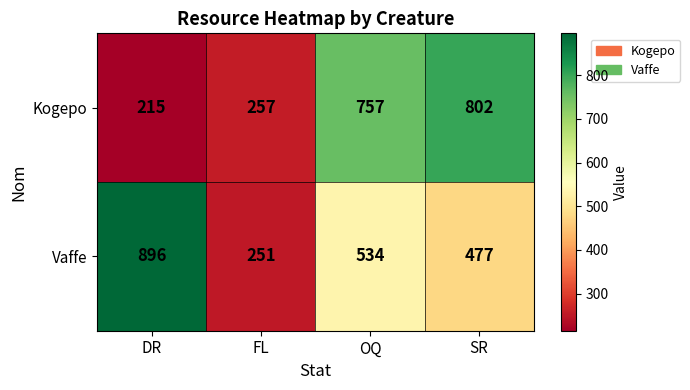

Which category has the highest value across all series?

DR